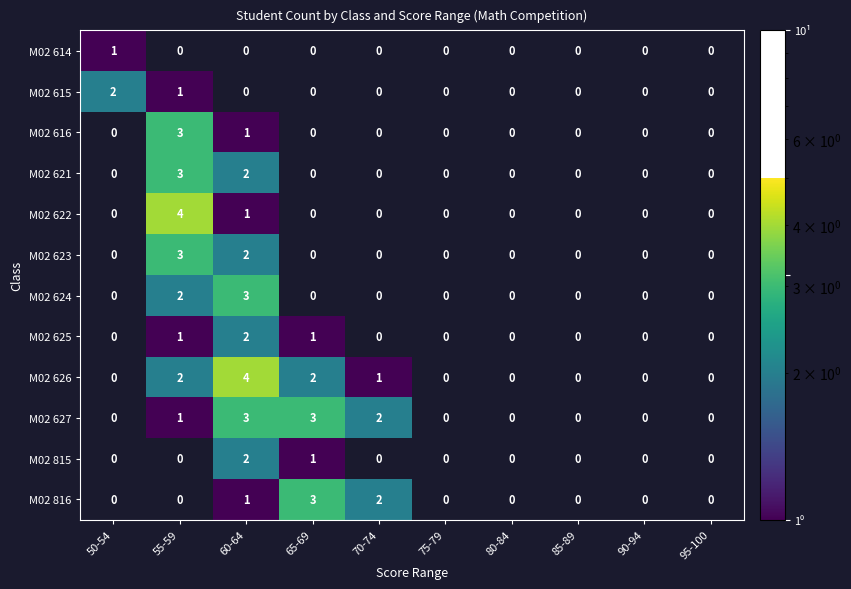

Is it true that M02 627 equals -1 at 75-79?

False